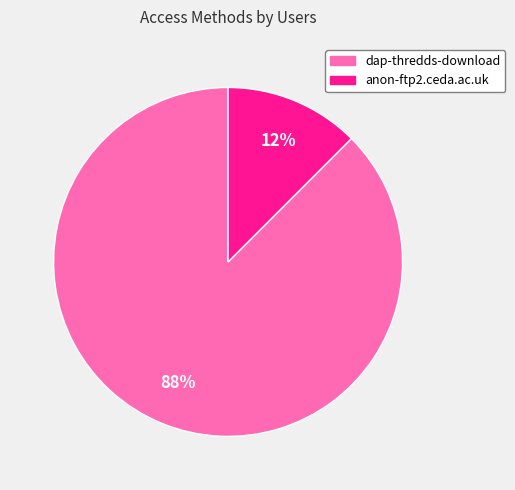

Rank the categories by value from lowest to highest.

anon-ftp2.ceda.ac.uk, dap-thredds-download